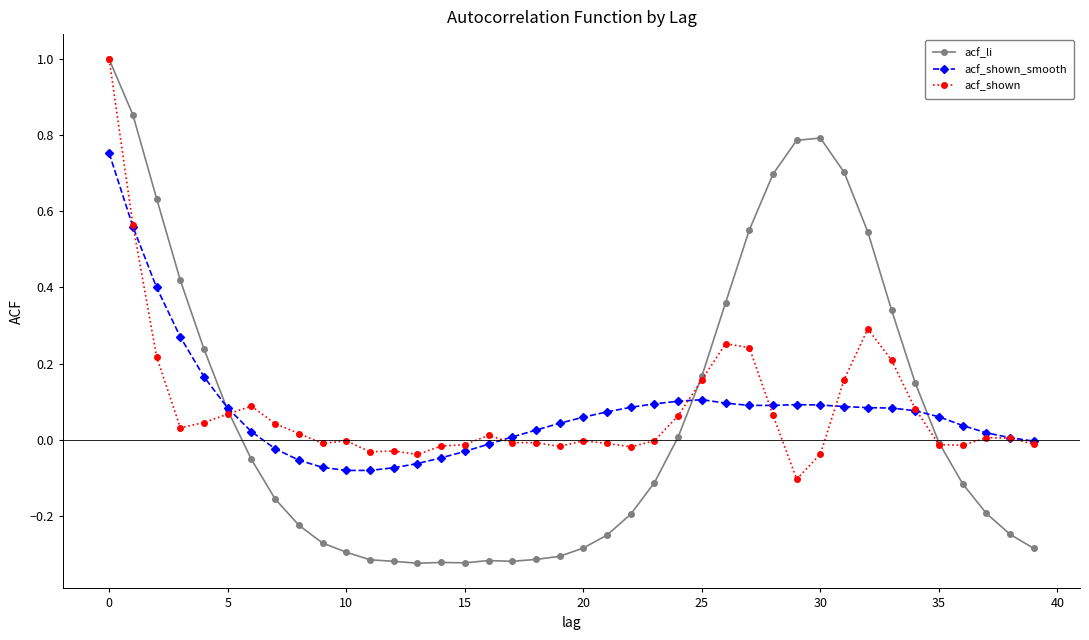

What is the greatest value displayed?

1.0